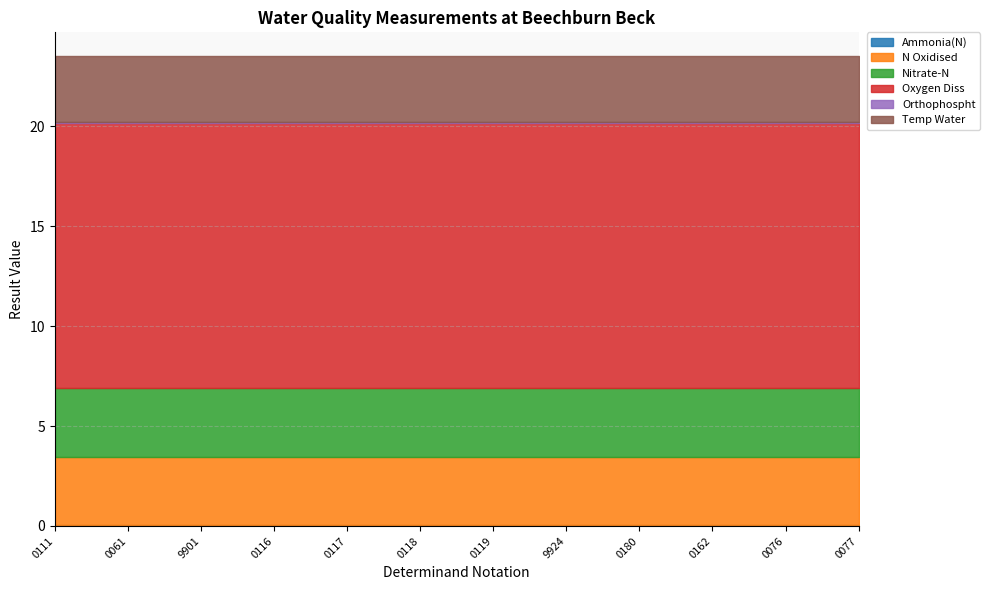

True or false: N Oxidised has a value of 5.8 at 0061.

False